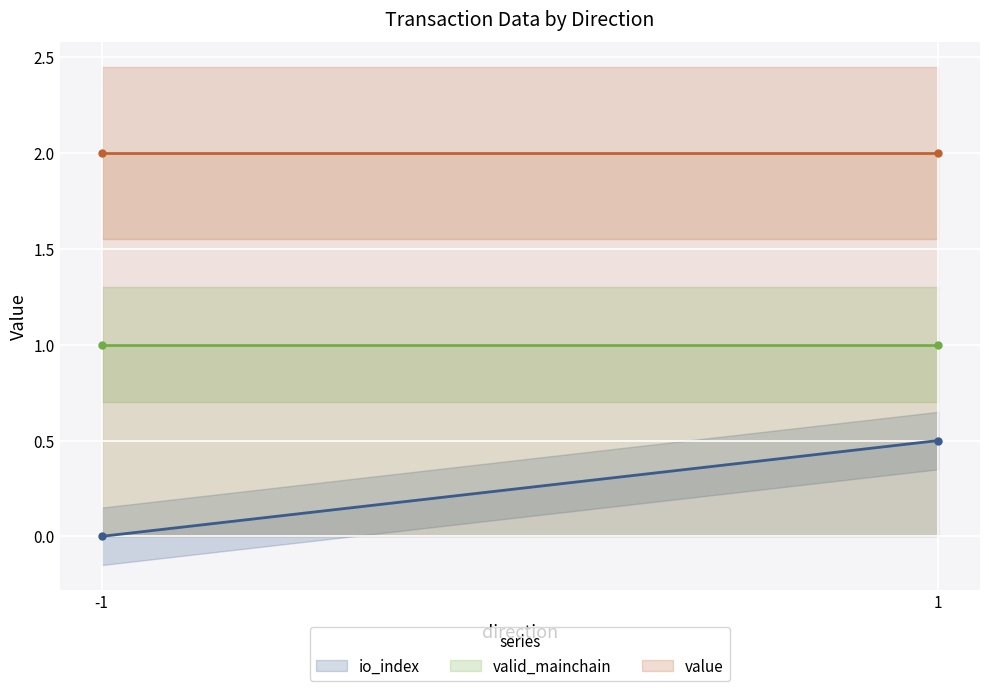

Which series has the largest range (max minus min)?

io_index